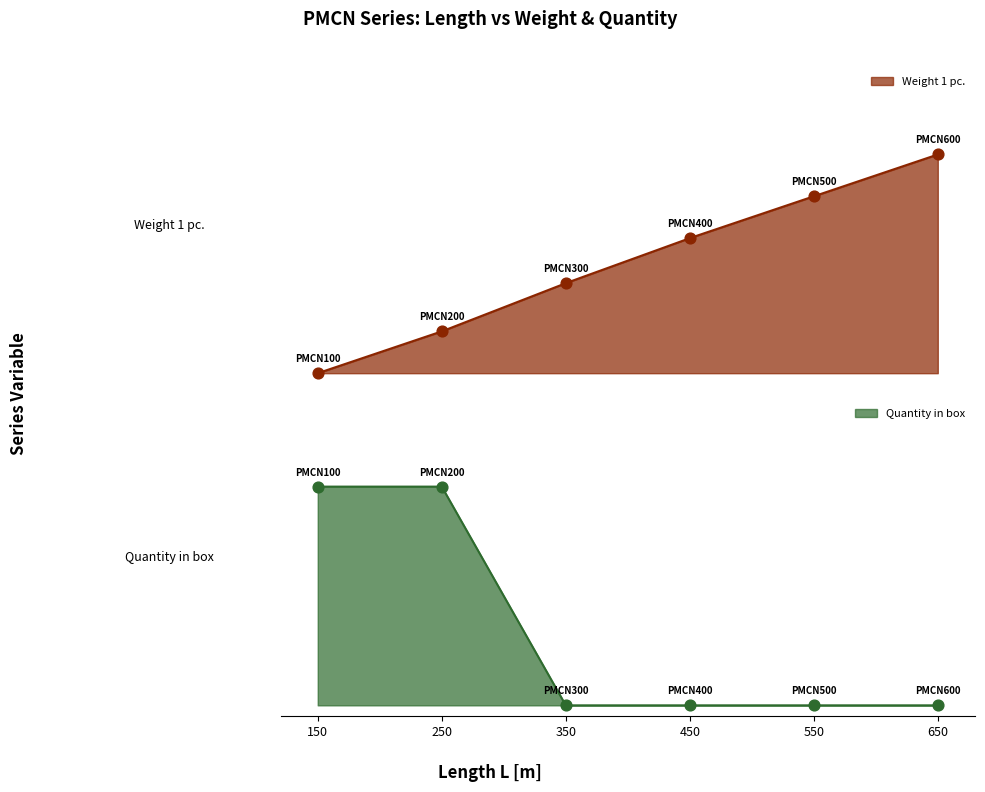

Which series has the widest spread of Y values?

Quantity in box